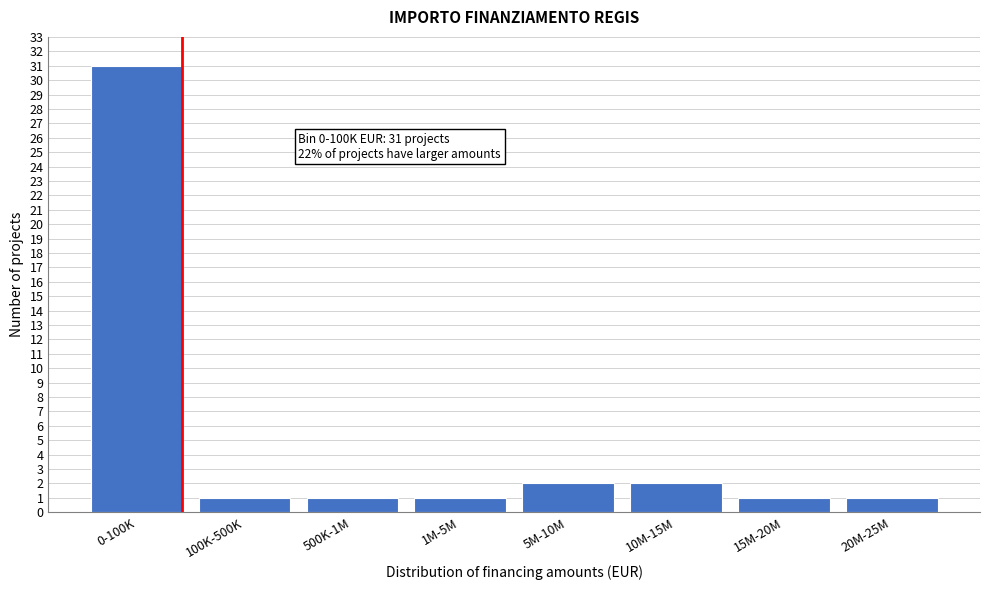

Reading right to left, extract all data points from this chart.

20M-25M=1	15M-20M=1	10M-15M=2	5M-10M=2	1M-5M=1	500K-1M=1	100K-500K=1	0-100K=31